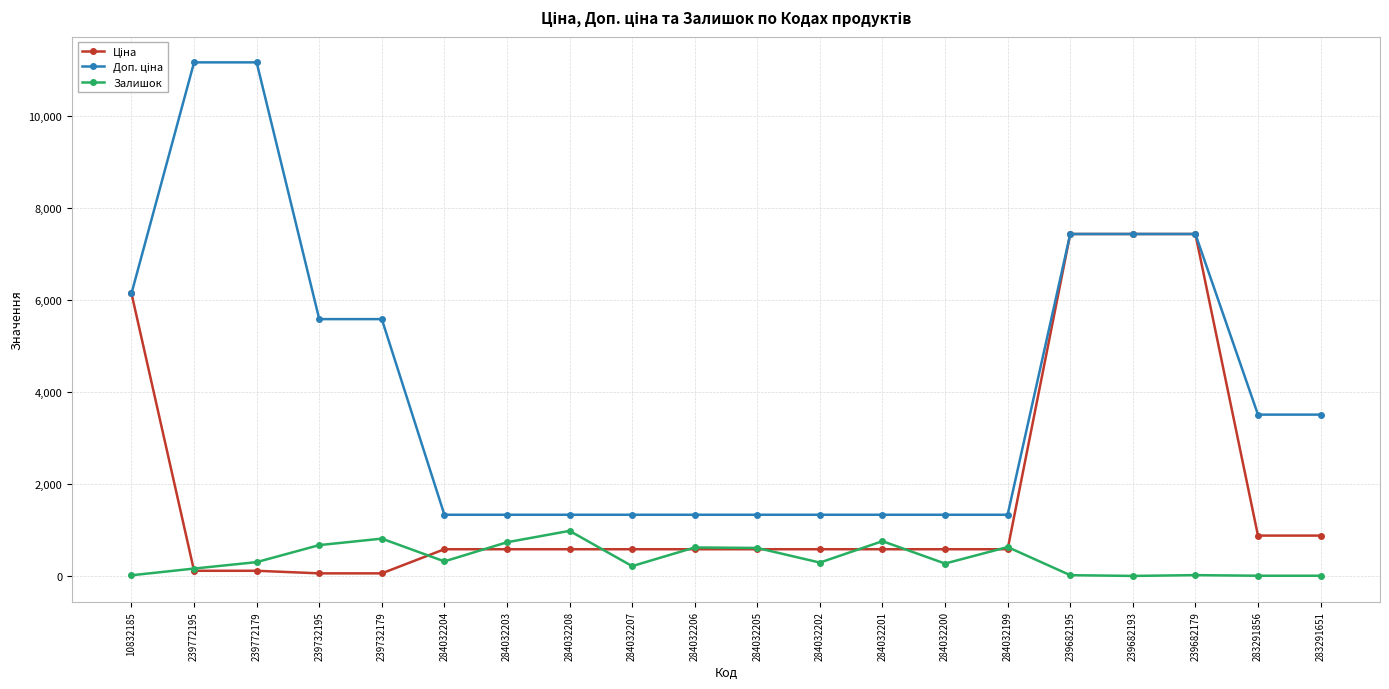

What position from the left is 239682193?

17